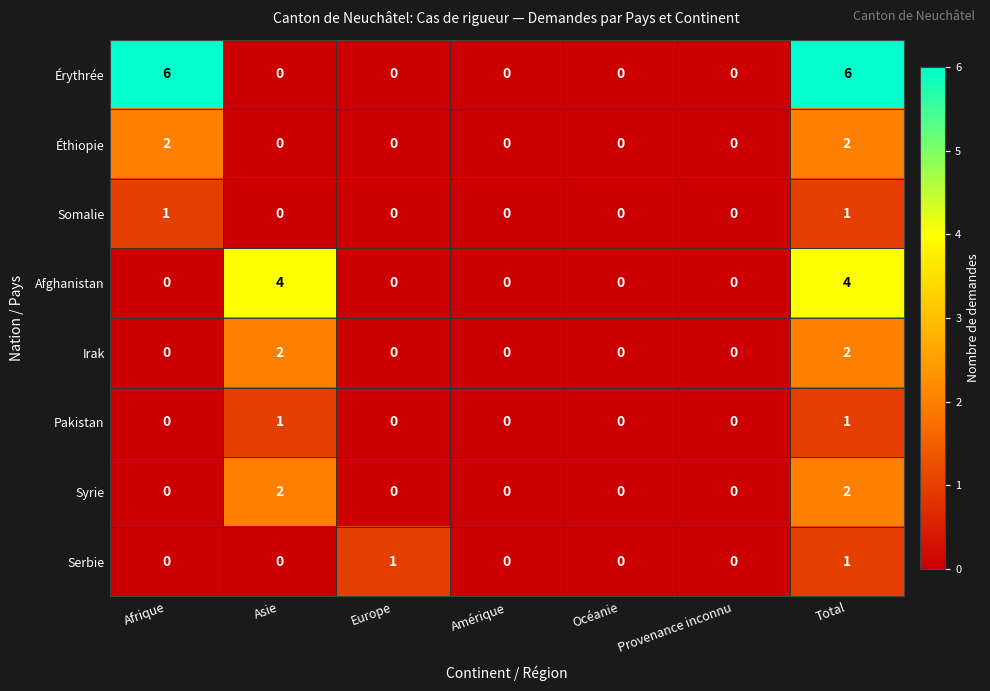

What is the highest value of the Afghanistan series?

4